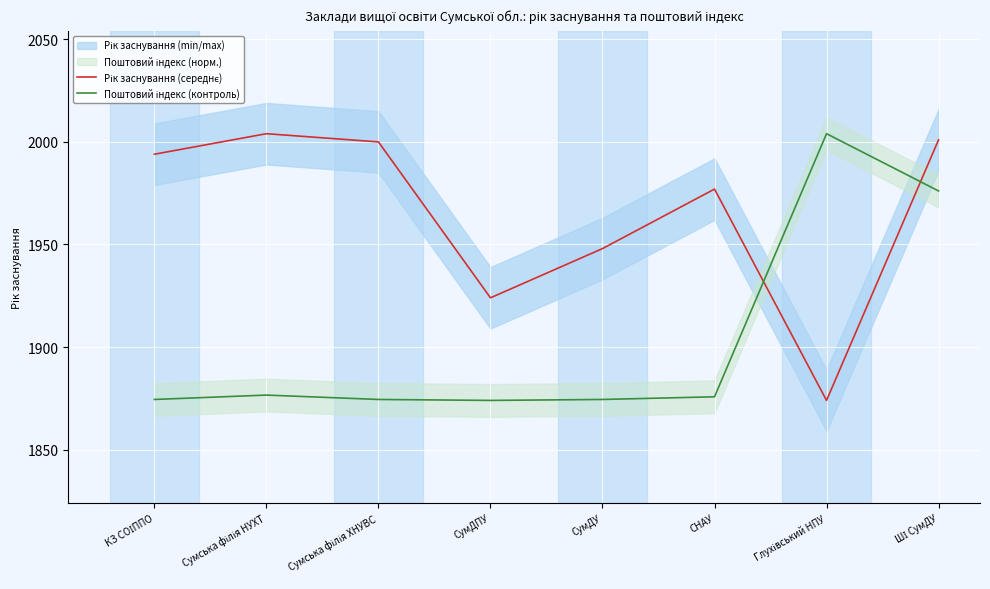

The Поштовий індекс (контроль) series shows 1874.5 at СумДУ. True or false?

True